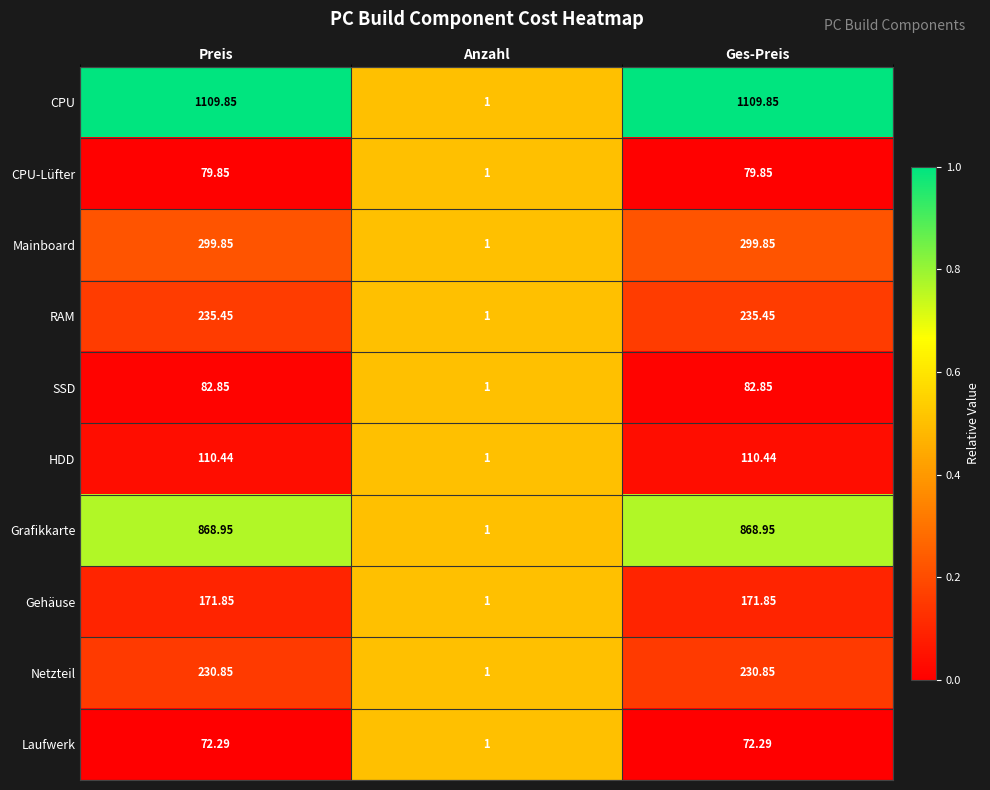

Which series has the largest total across all categories?

CPU